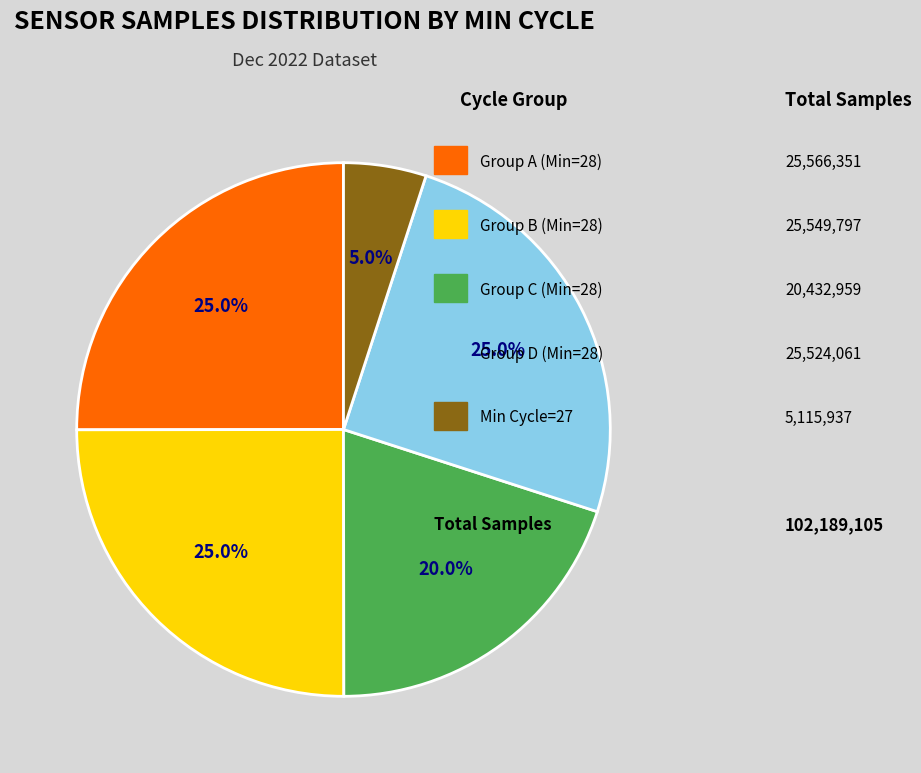

Is there any slice that represents more than half of the pie?

No